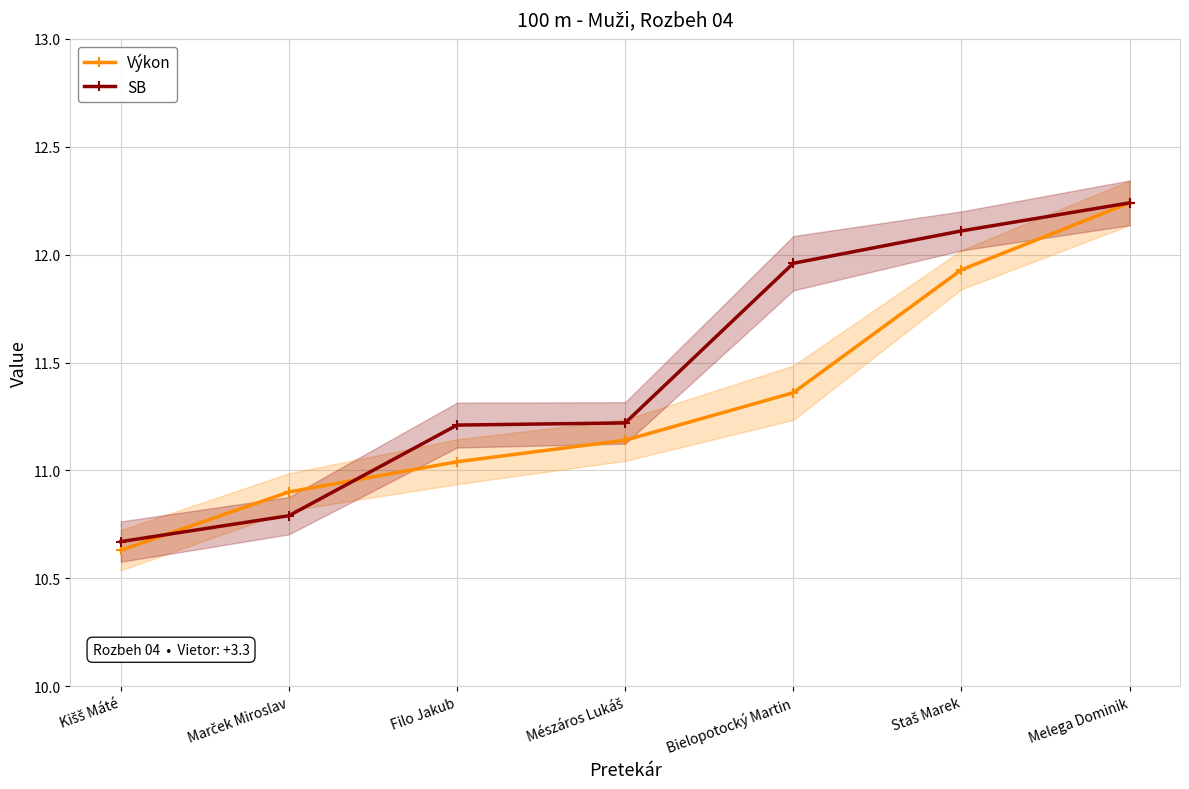

Reading left to right, transcribe all the data shown in this chart.

Výkon: Kišš Máté=10.6	Marček Miroslav=10.9	Filo Jakub=11.0	Mészáros Lukáš=11.1	Bielopotocký Martin=11.4	Staš Marek=11.9	Melega Dominik=12.2
SB: Kišš Máté=10.7	Marček Miroslav=10.8	Filo Jakub=11.2	Mészáros Lukáš=11.2	Bielopotocký Martin=12.0	Staš Marek=12.1	Melega Dominik=12.2